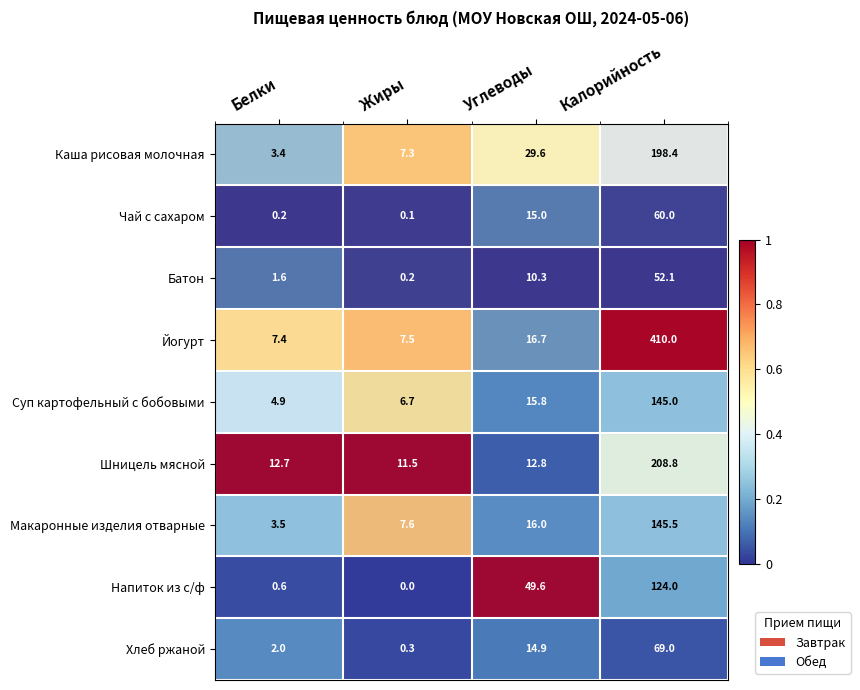

Is it true that Макаронные изделия отварные equals 1.6 at Белки?

False